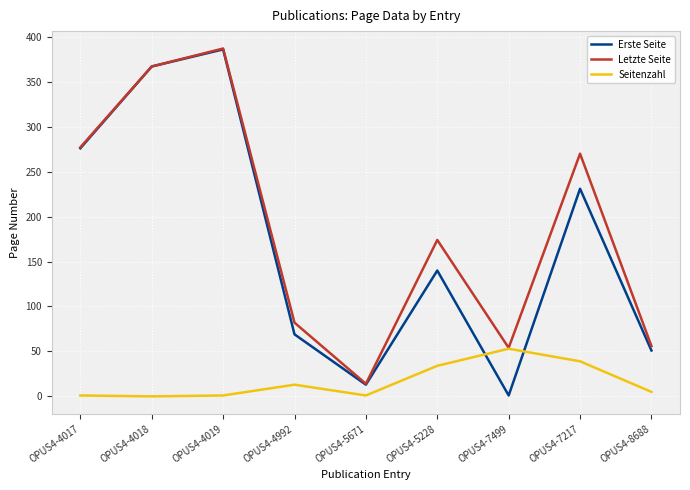

At how many categories does at least one series exceed 163?

5